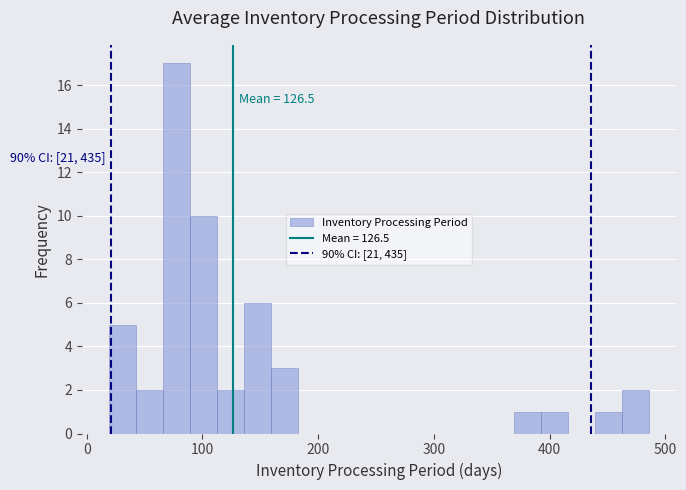

Around what value on the x-axis is the tallest bar? Give the approximate position of its centre, as read against the axis.

80